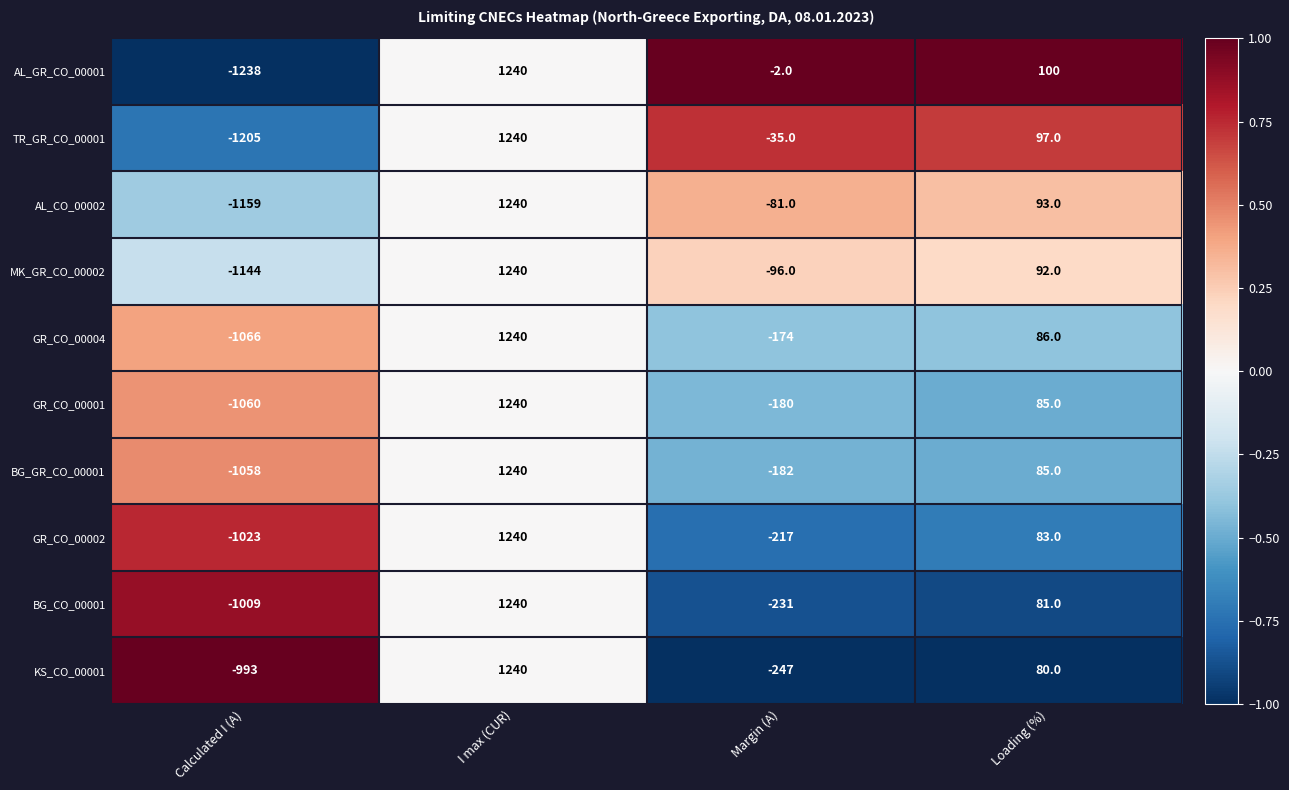

Which series has the largest range (max minus min)?

AL_GR_CO_00001